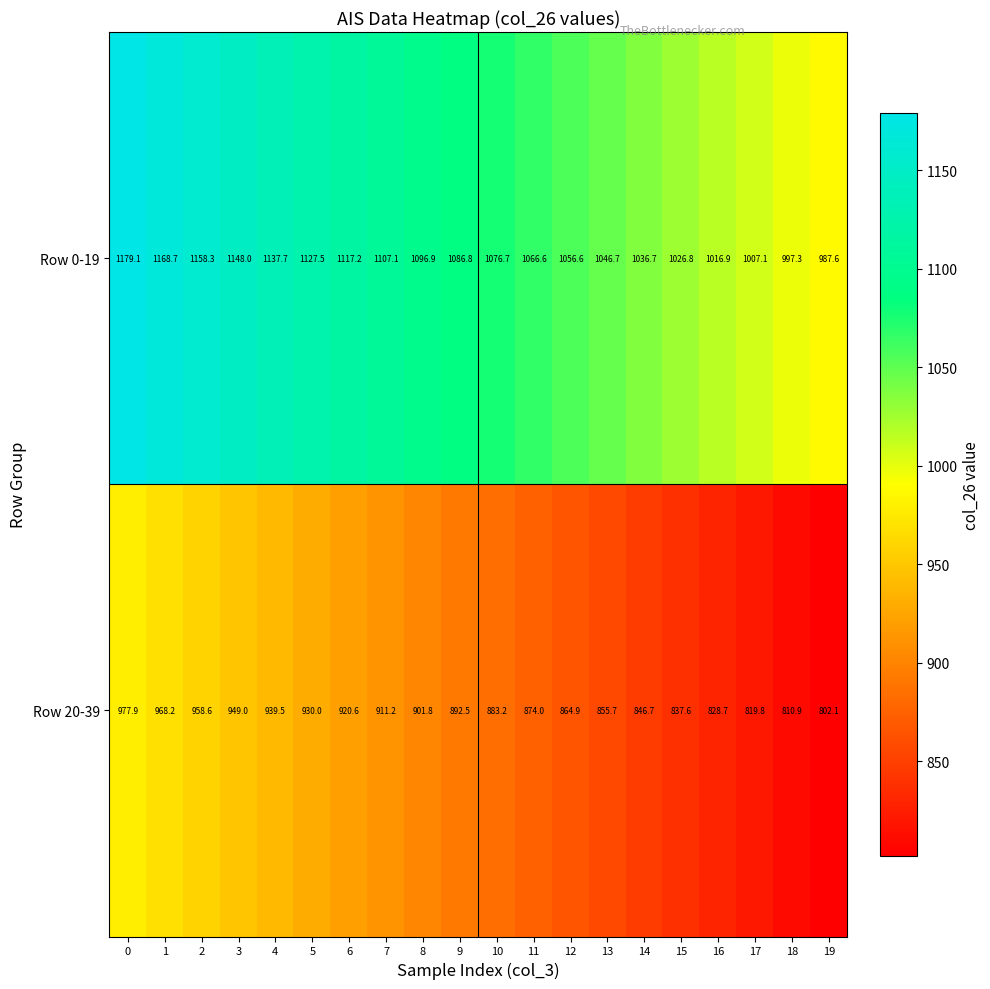

Rank the series by their maximum value, from highest to lowest.

Row 0-19, Row 20-39